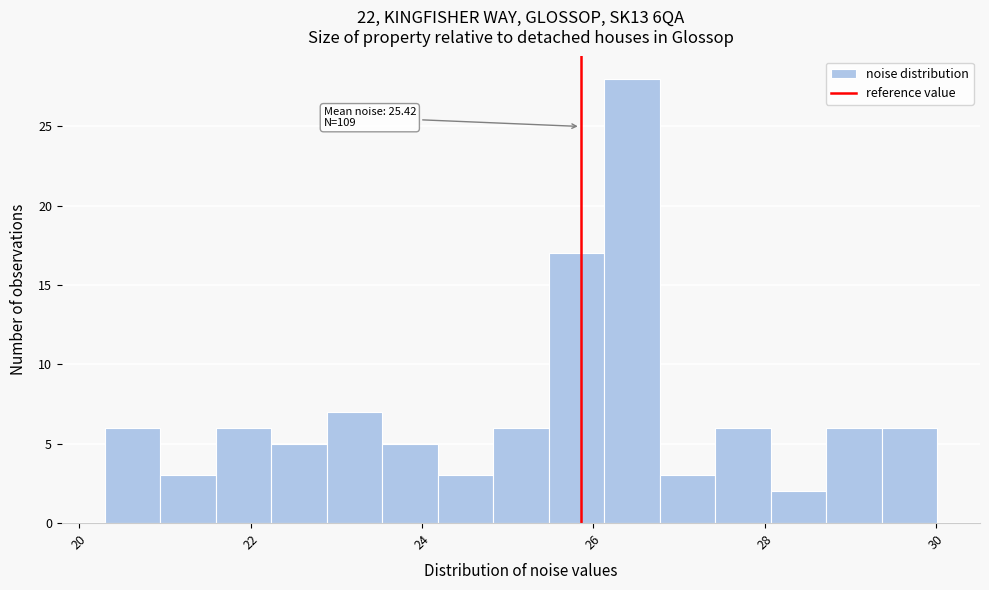

Around what value on the x-axis is the tallest bar? Give the approximate position of its centre, as read against the axis.

26.4